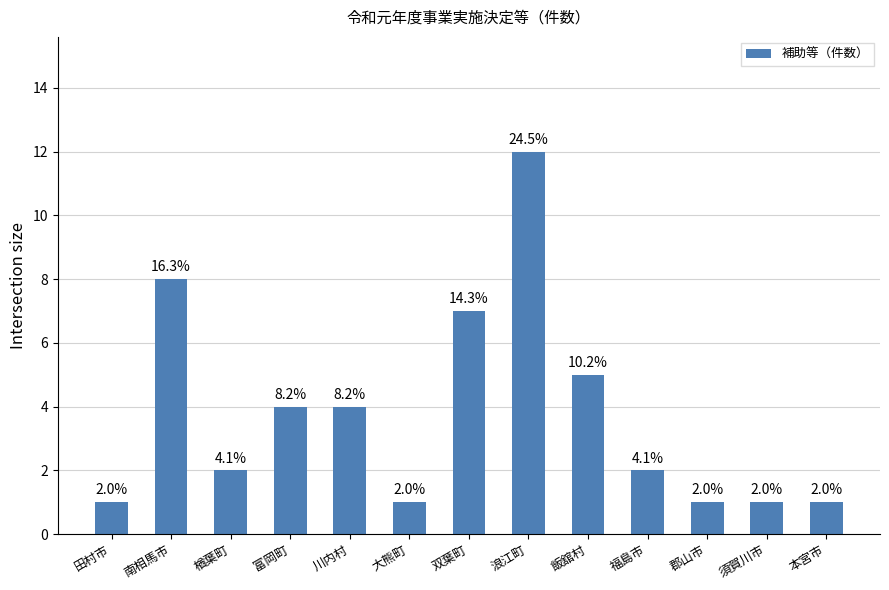

Does the chart contain any negative values?

No